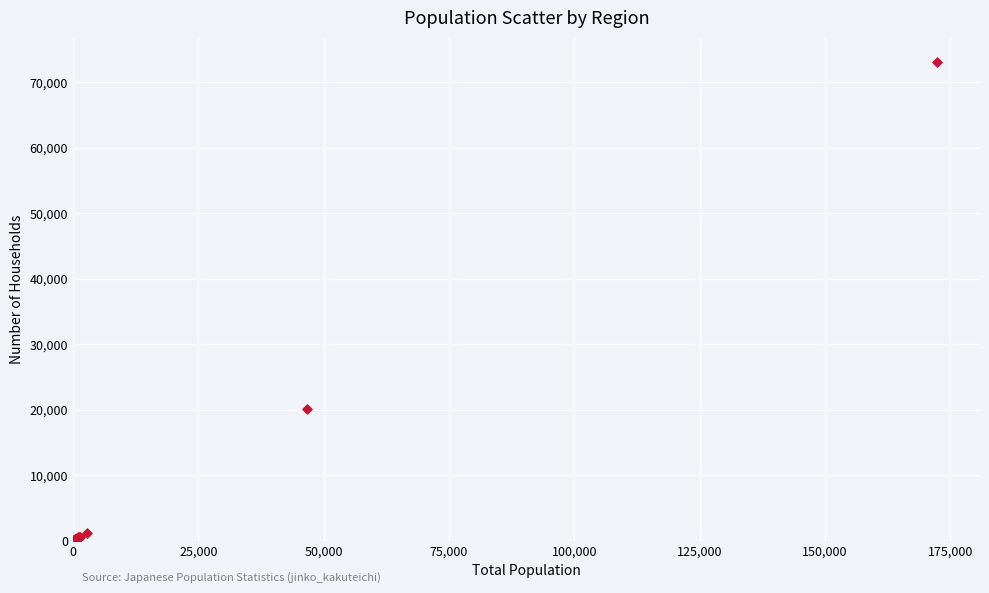

What Y value in the scatter plot is closest to 36575?

20043